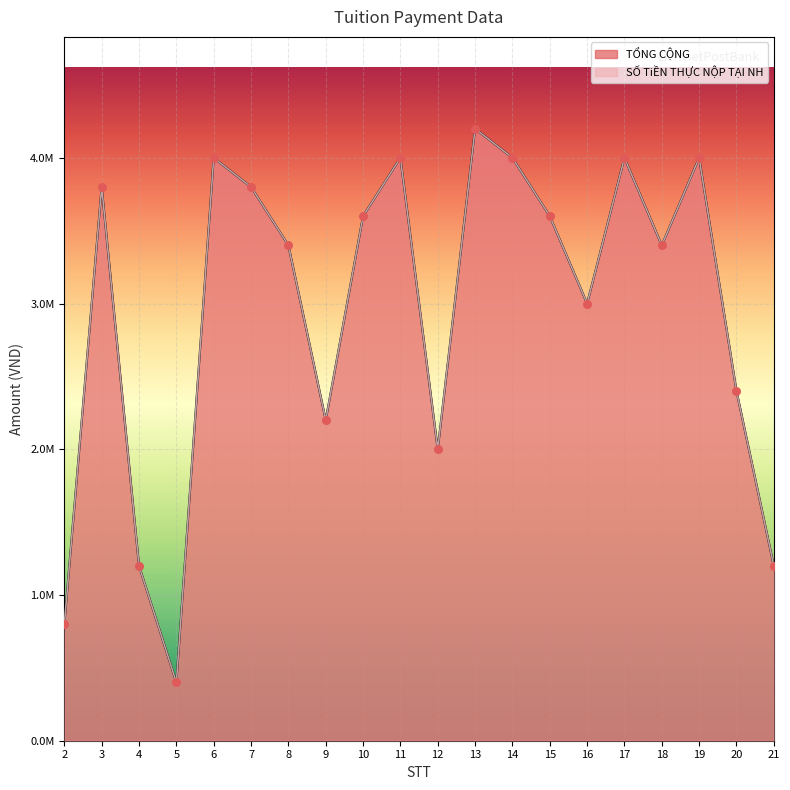

Is the value of TỔNG CỘNG at 20 greater than the value of SỐ TiỀN THỰC NỘP TẠI NH at 15?

No